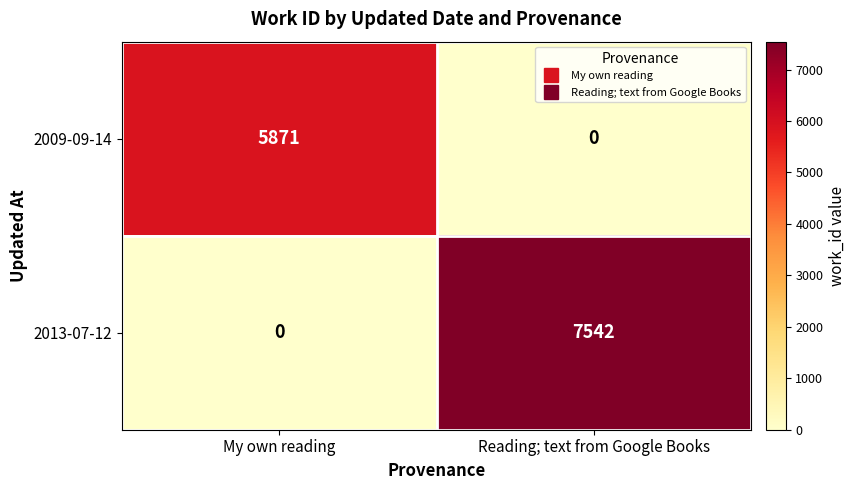

Reading left to right, what are all the values shown in this chart?

2009-09-14: My own reading=5871	Reading; text from Google Books=0
2013-07-12: My own reading=0	Reading; text from Google Books=7542